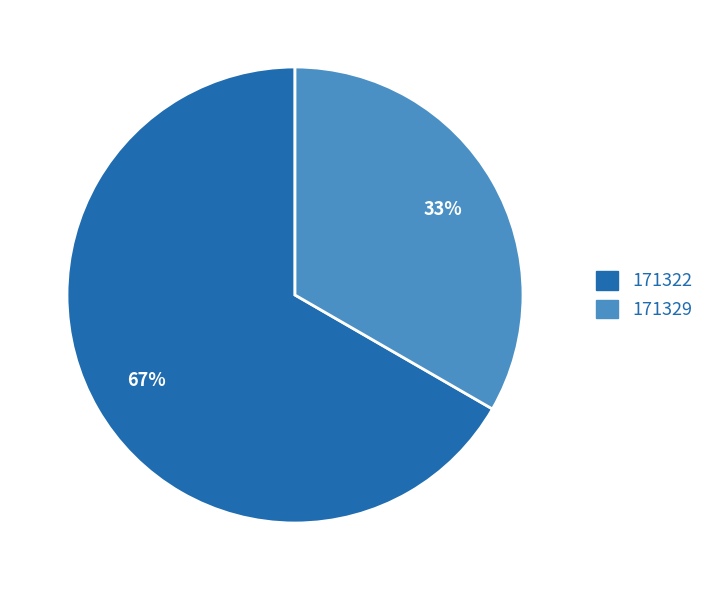

To the nearest percent, what is the average slice percentage?

50%